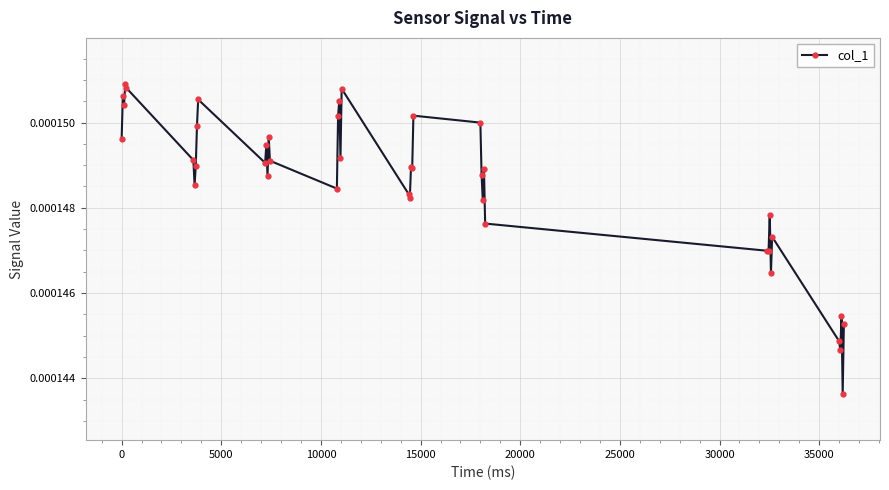

Count the values in the range 0 to 1.

40